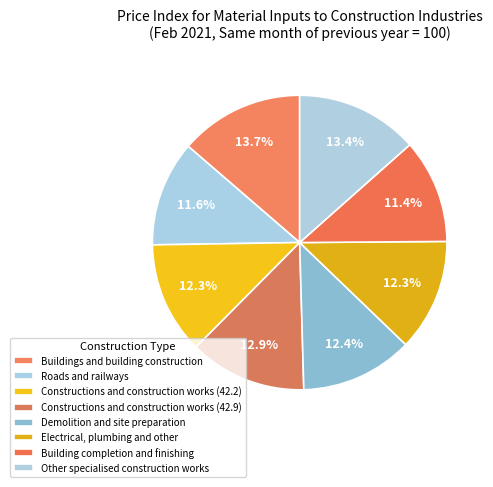

To the nearest percent, what is the difference between the largest and smallest slice percentages?

2%